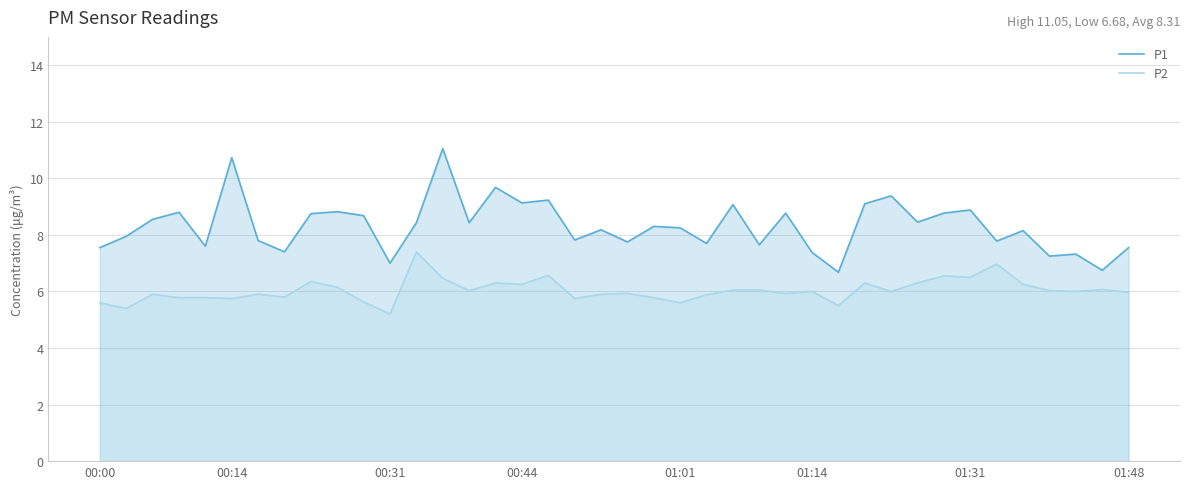

Which category has the lowest value in the P2 series?

00:31